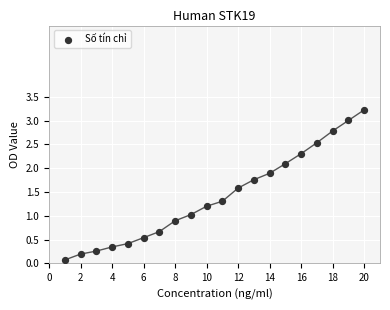

What is the range of X values (max minus min)?

19.0